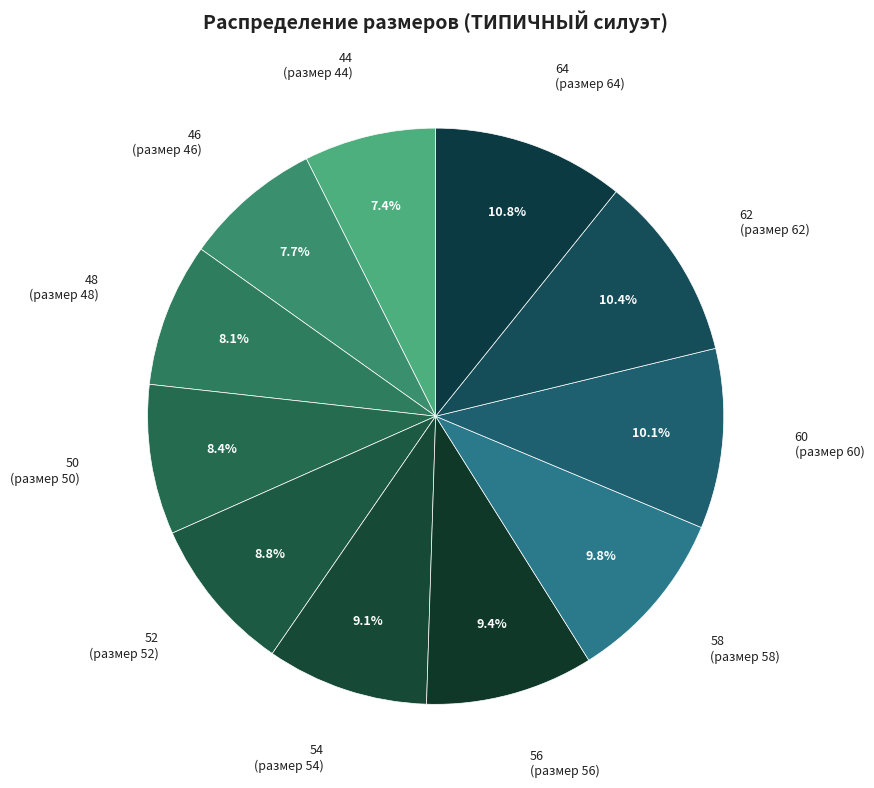

Does any single category account for the majority?

No